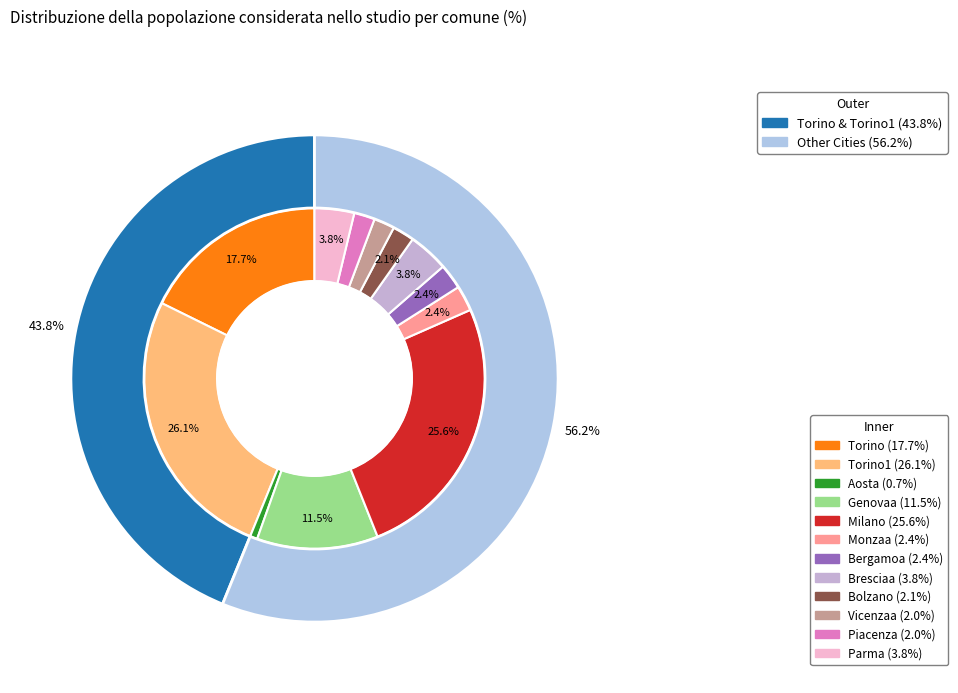

Rank the categories by value from lowest to highest.

Aosta, Vicenzaa, Piacenza, Bolzano, Bergamoa, Monzaa, Parma, Bresciaa, Genovaa, Torino, Milano, Torino1